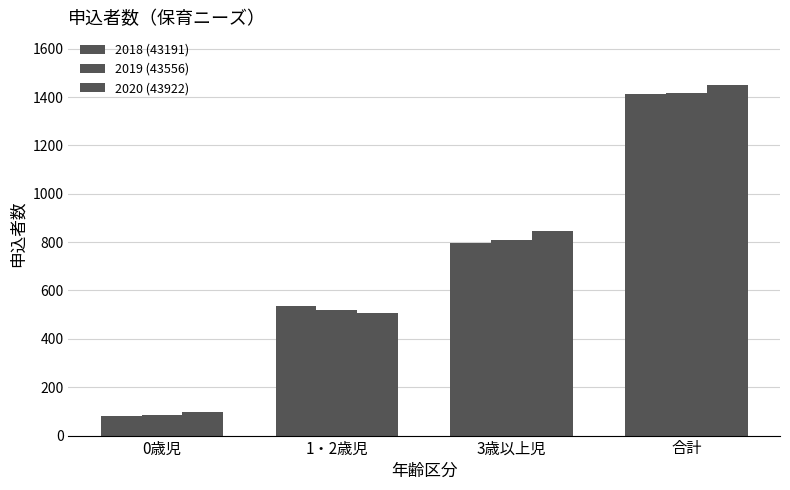

Does the chart contain any negative values?

No